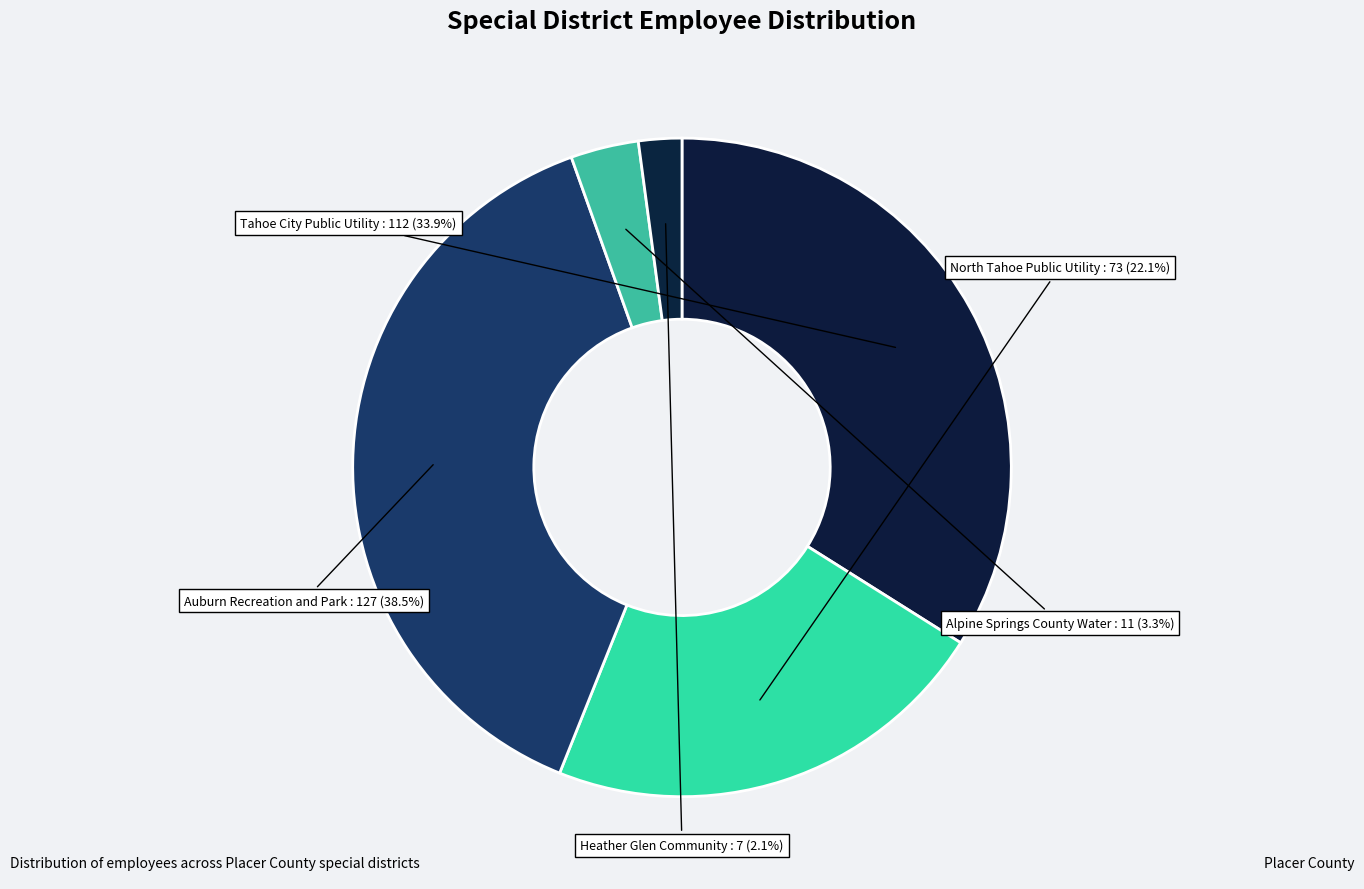

How many slices are in this pie chart?

5